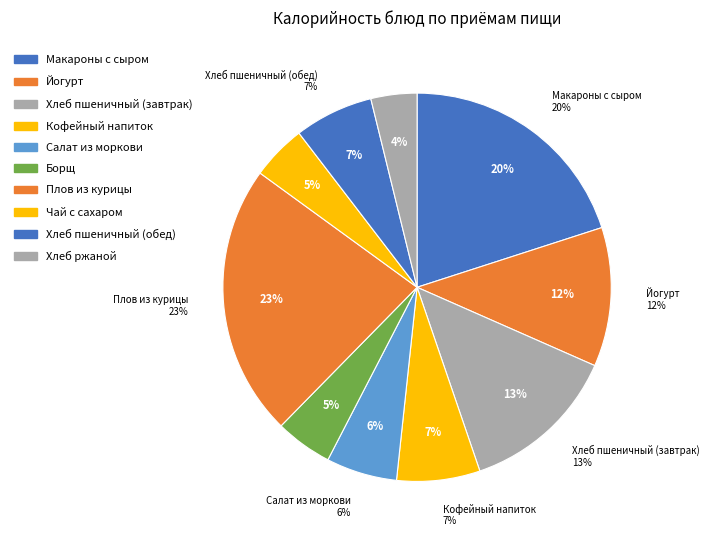

Is it true that Чай с сахаром is 5% of the pie?

True